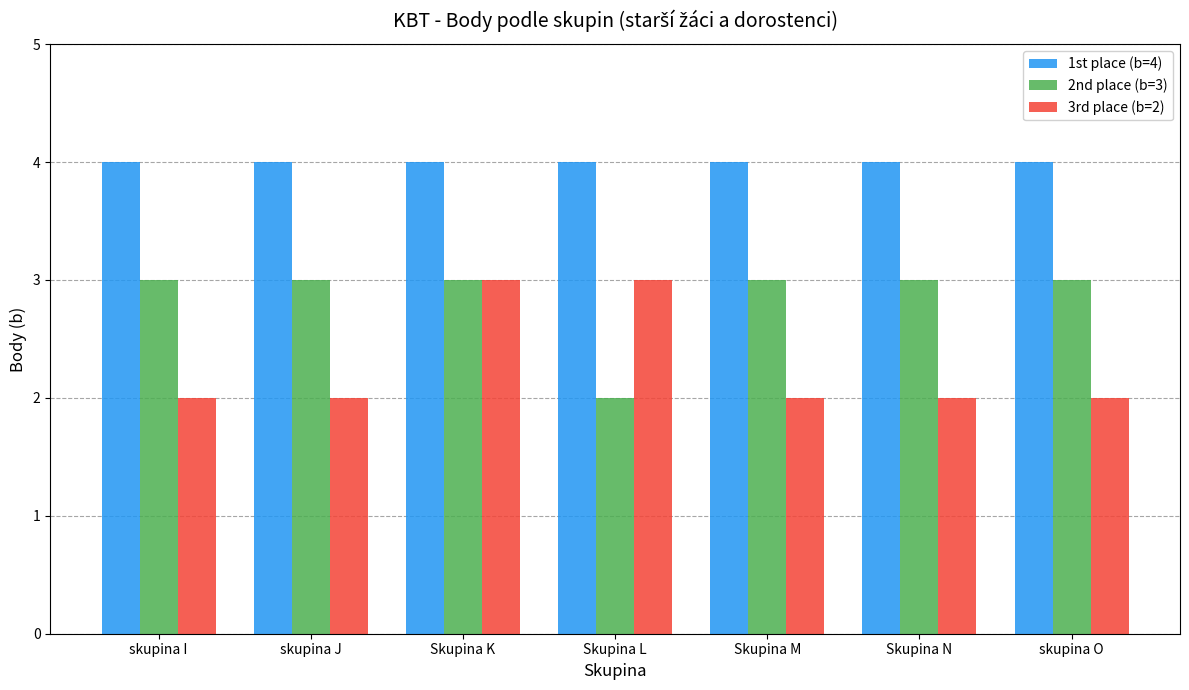

What is the minimum value shown in the chart?

2